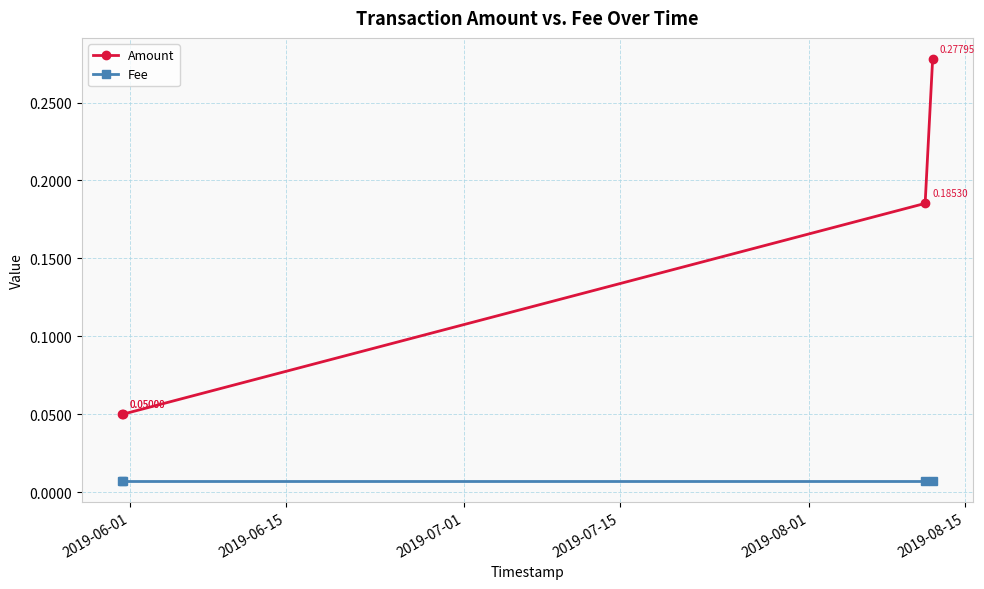

What is the sum of all Amount values?

0.6